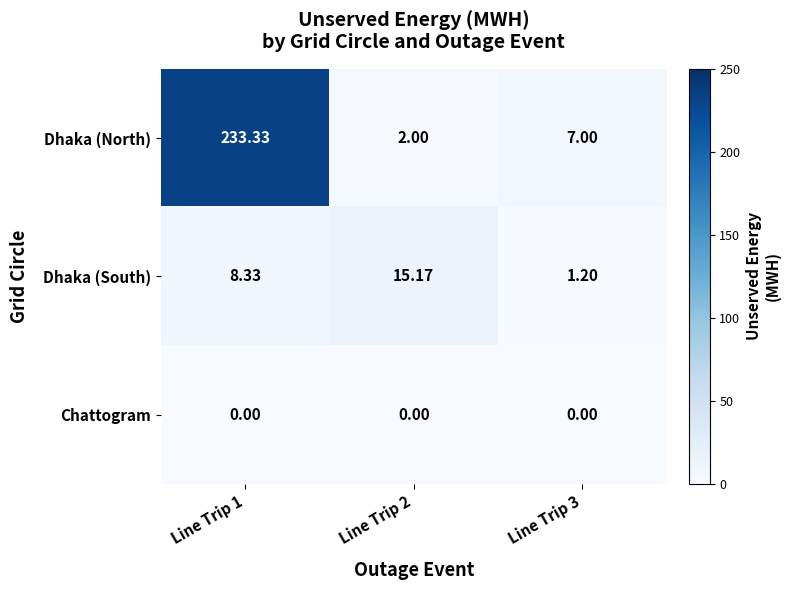

Is the value of Dhaka (South) at Line Trip 2 greater than the value of Dhaka (North) at Line Trip 2?

Yes